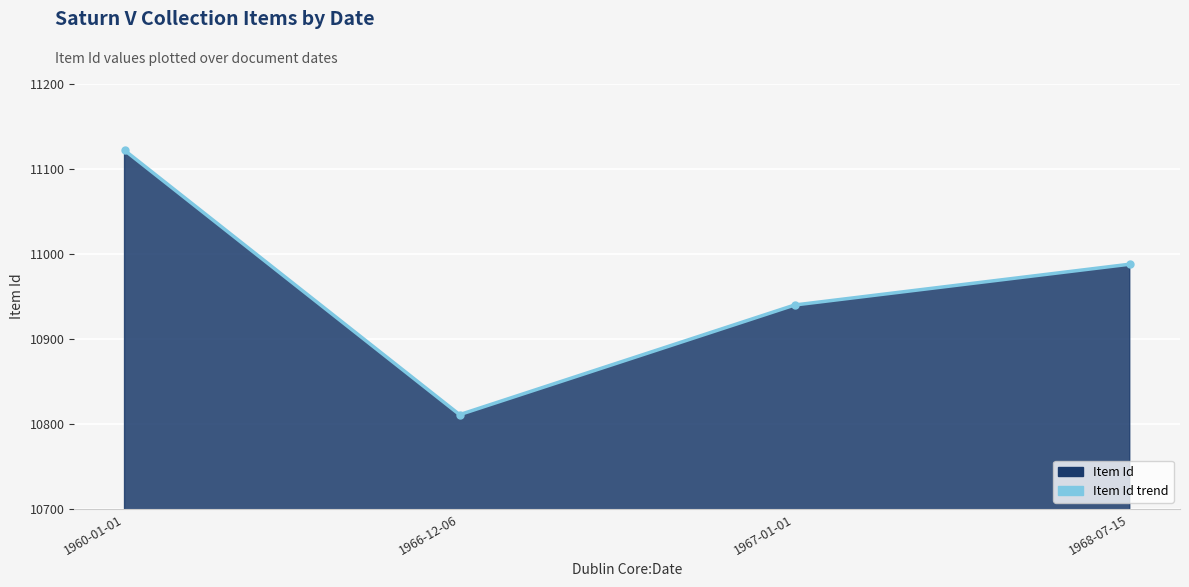

At which label does the data first exceed 10988?

1960-01-01